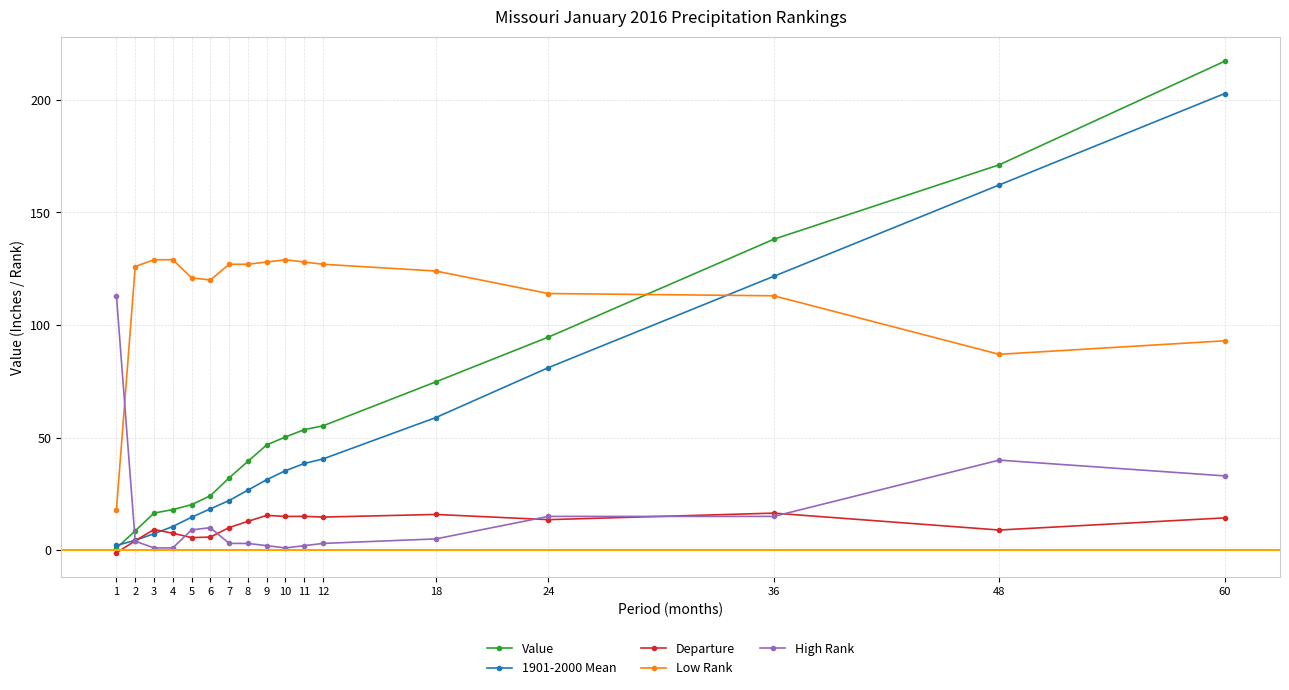

Between 8 and 36, which series saw the biggest shift?

Value